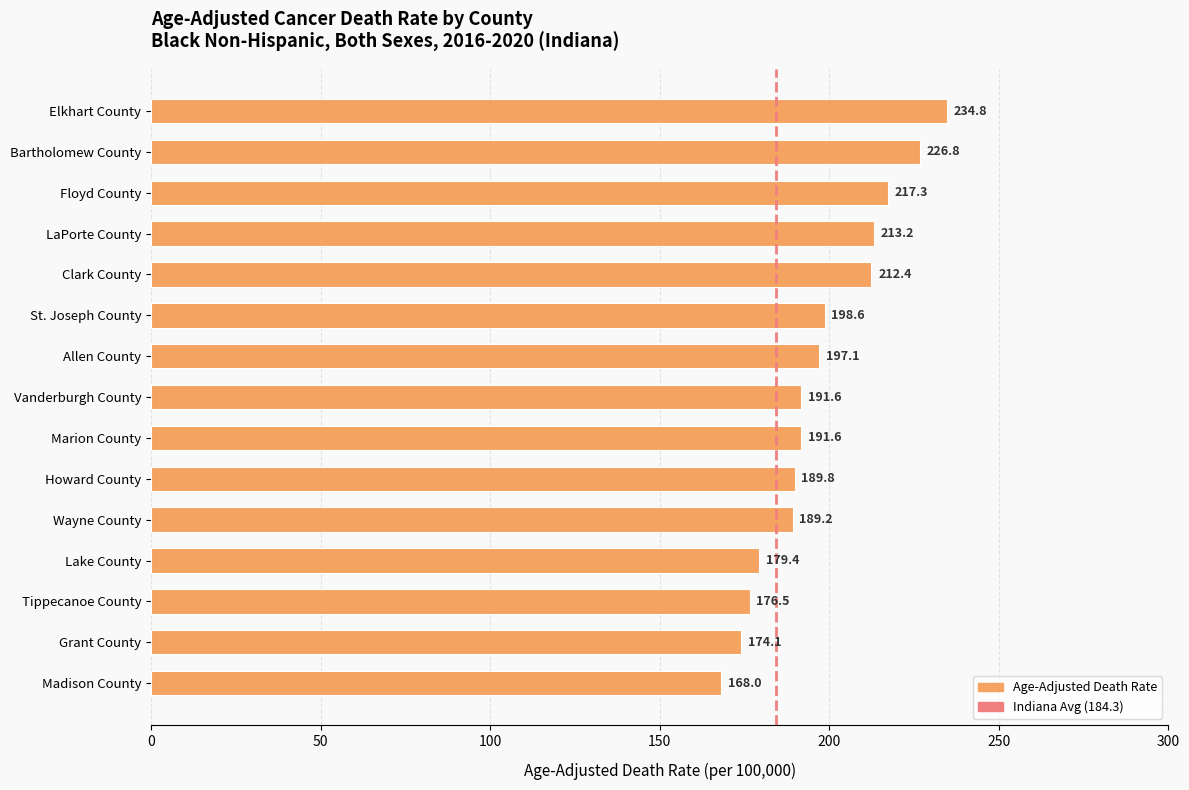

What is the average value?

197.4